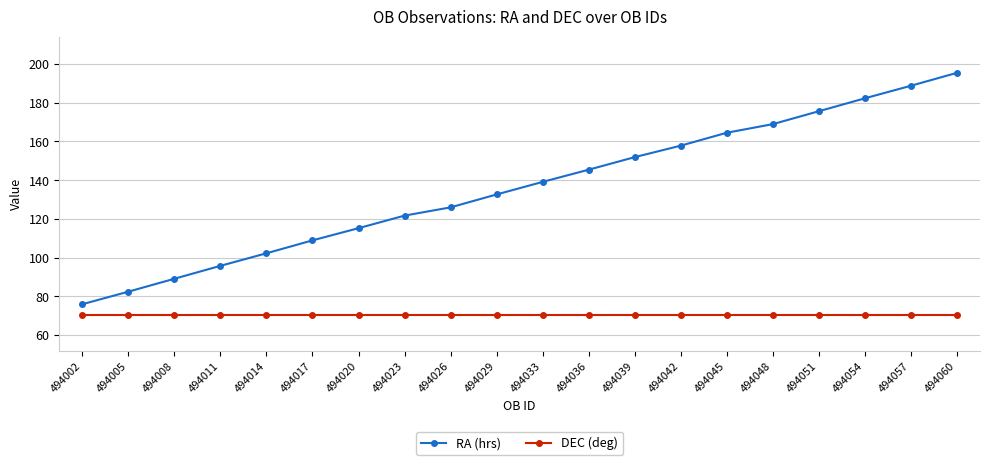

Between 494011 and 494060, which series saw the biggest shift?

RA (hrs)